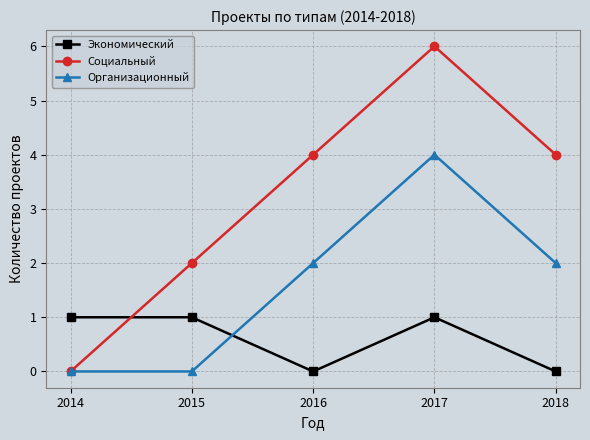

Is the value of Экономический at 2014 greater than the value of Организационный at 2015?

Yes